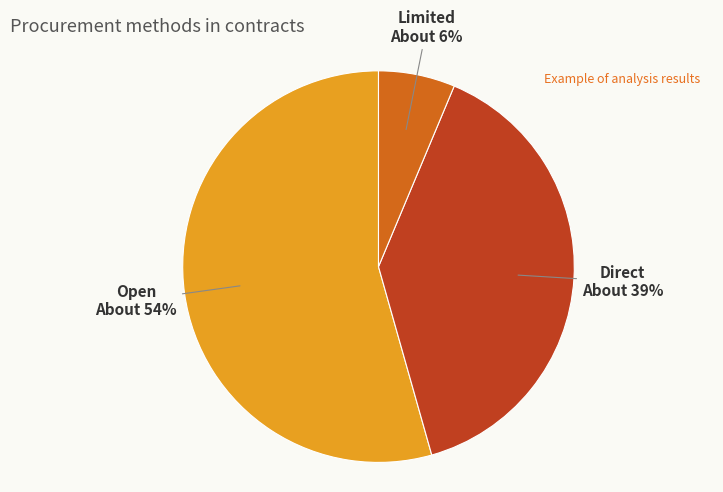

To the nearest percent, what is the difference between the largest and smallest slice percentages?

48%